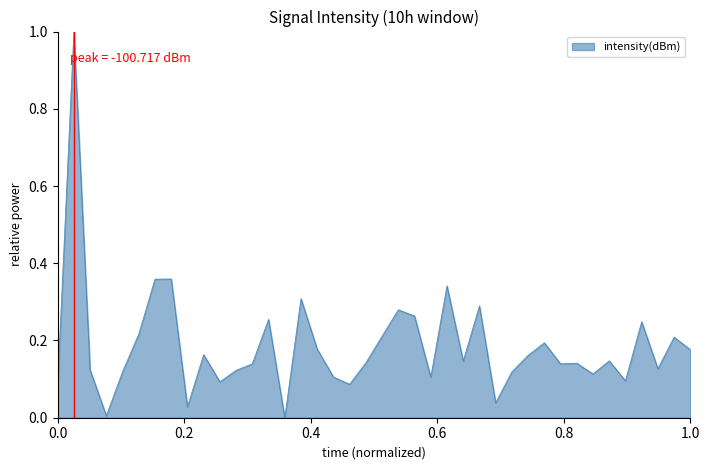

What is the greatest value displayed?

1.0